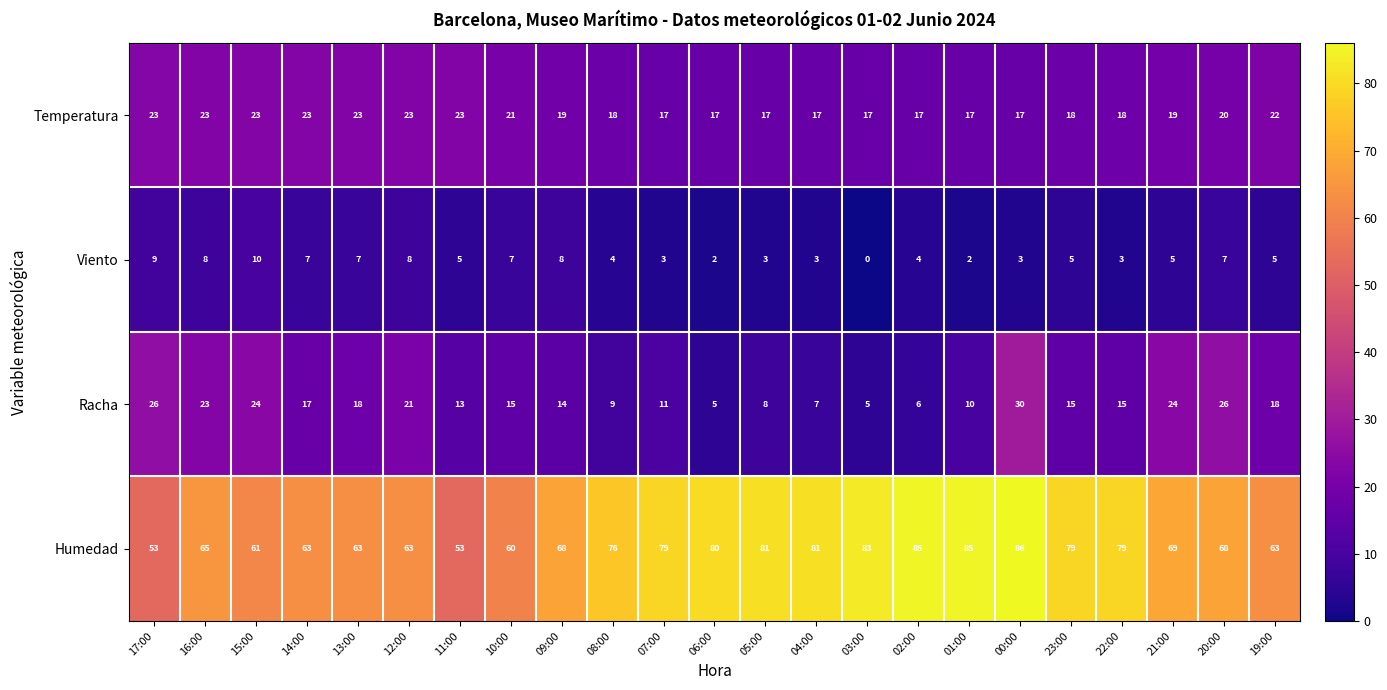

Which series changed the most between 09:00 and 00:00?

Humedad